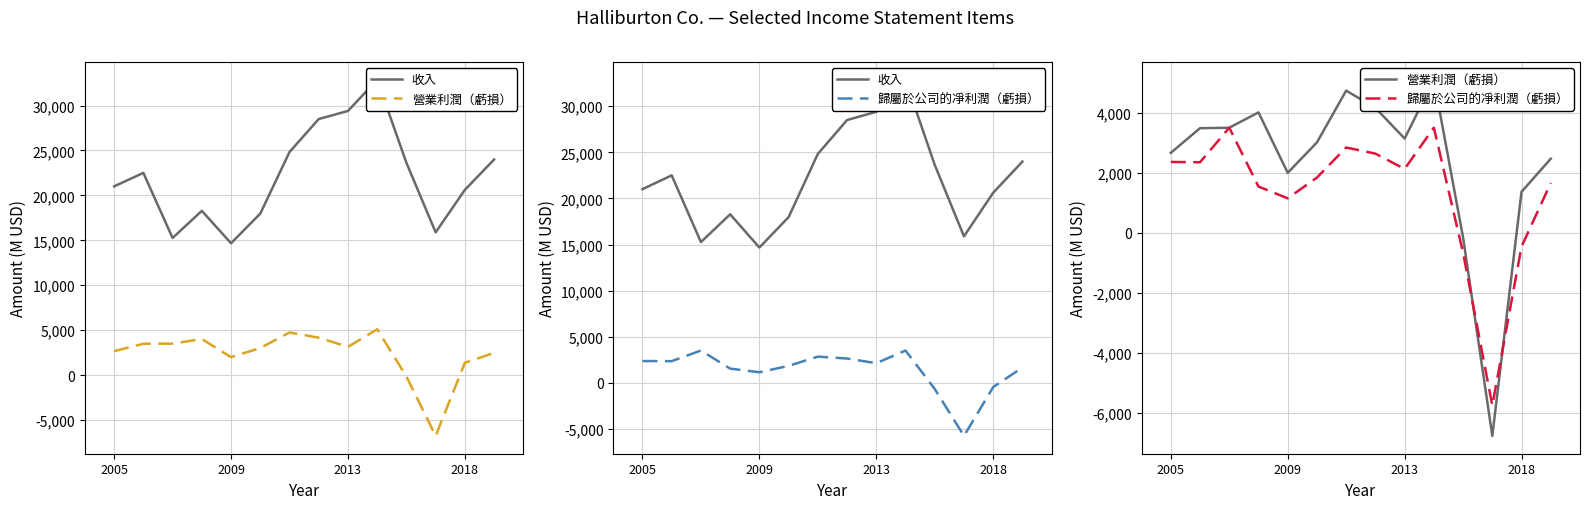

How many interior local peaks does the 歸屬於公司的凈利潤（虧損） series have?

3